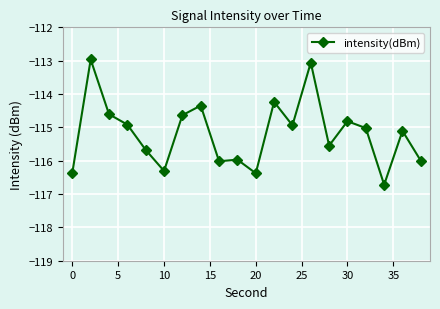

What is the minimum value shown in the chart?

-116.7